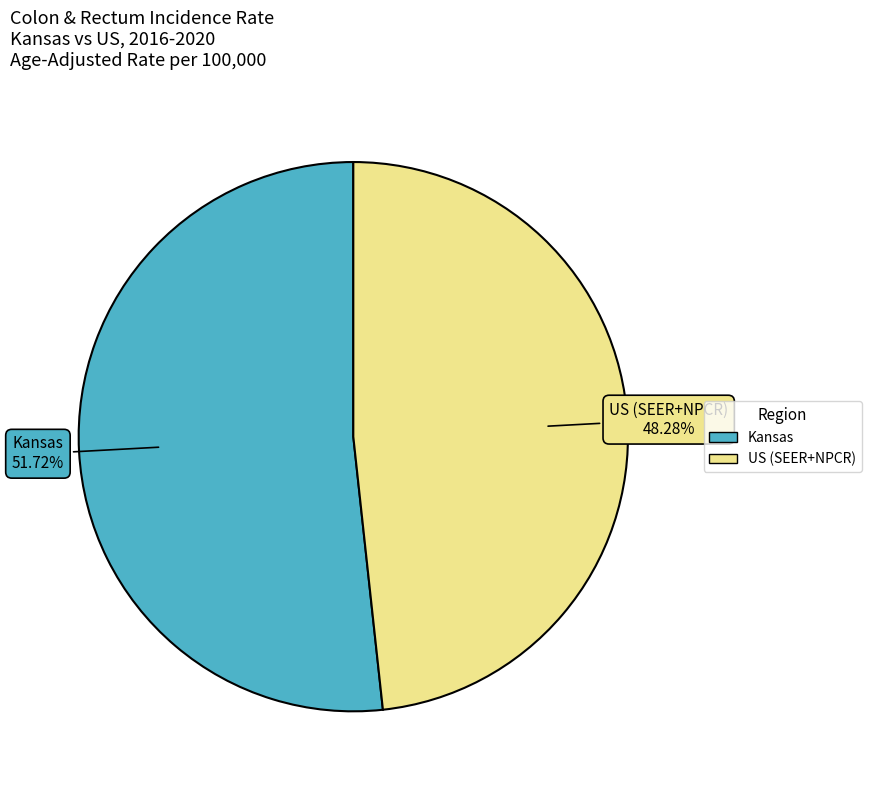

What is the ratio of the value at Kansas to the value at US (SEER+NPCR)?

1.1